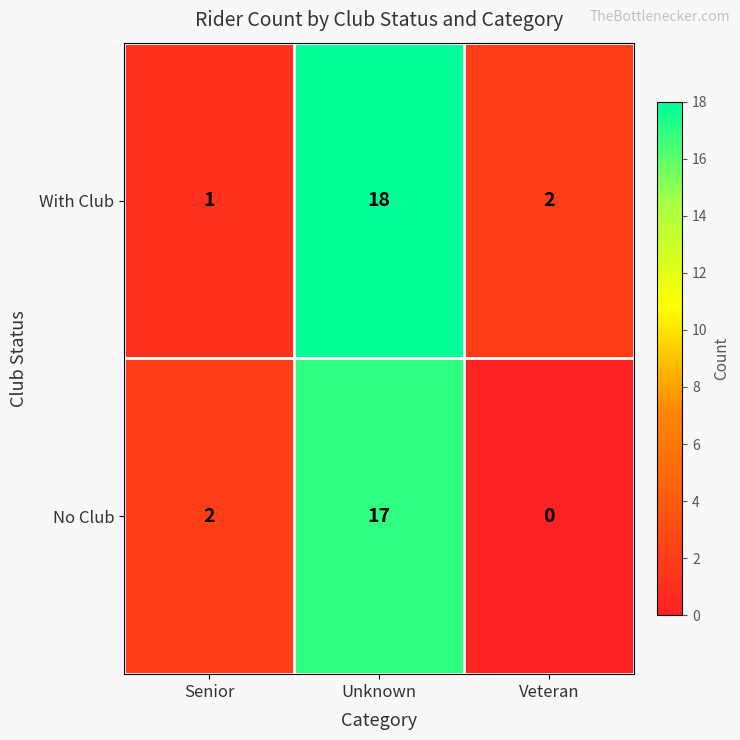

At which category is the sum across all series the highest?

Unknown